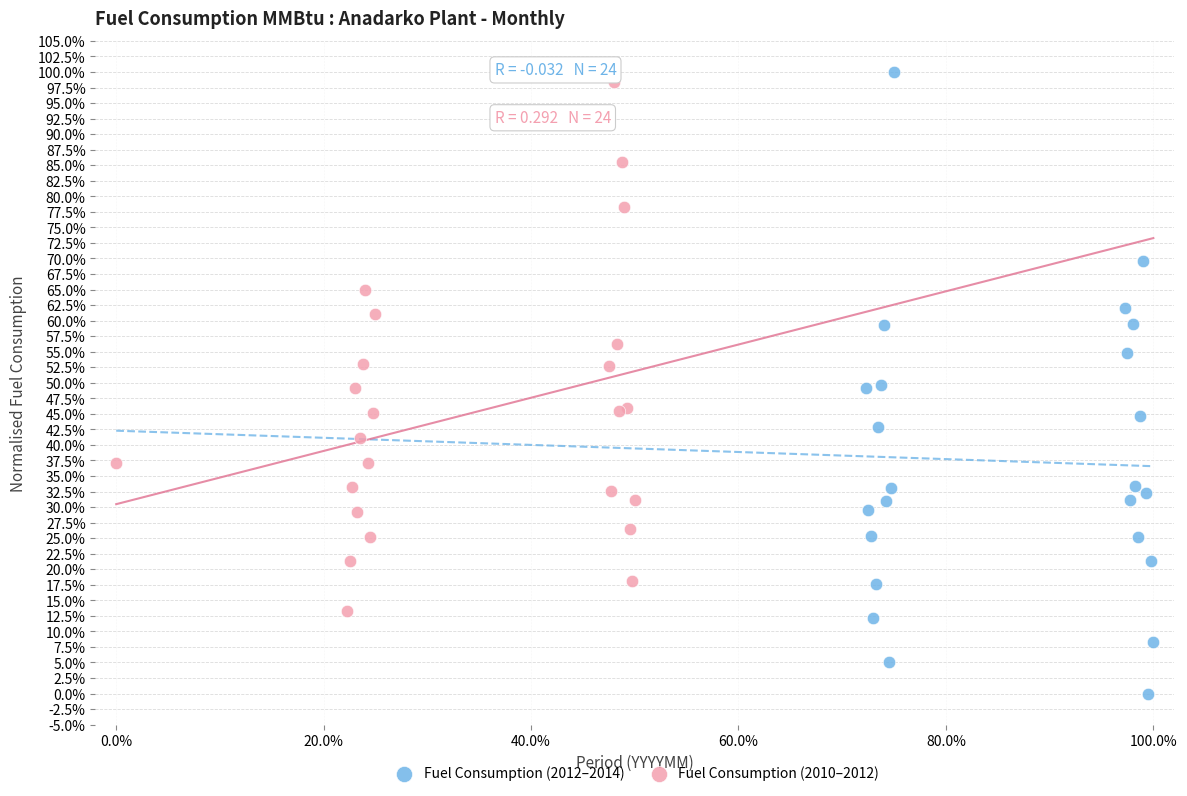

Which series contains the lowest Y value?

Fuel Consumption (2012–2014)